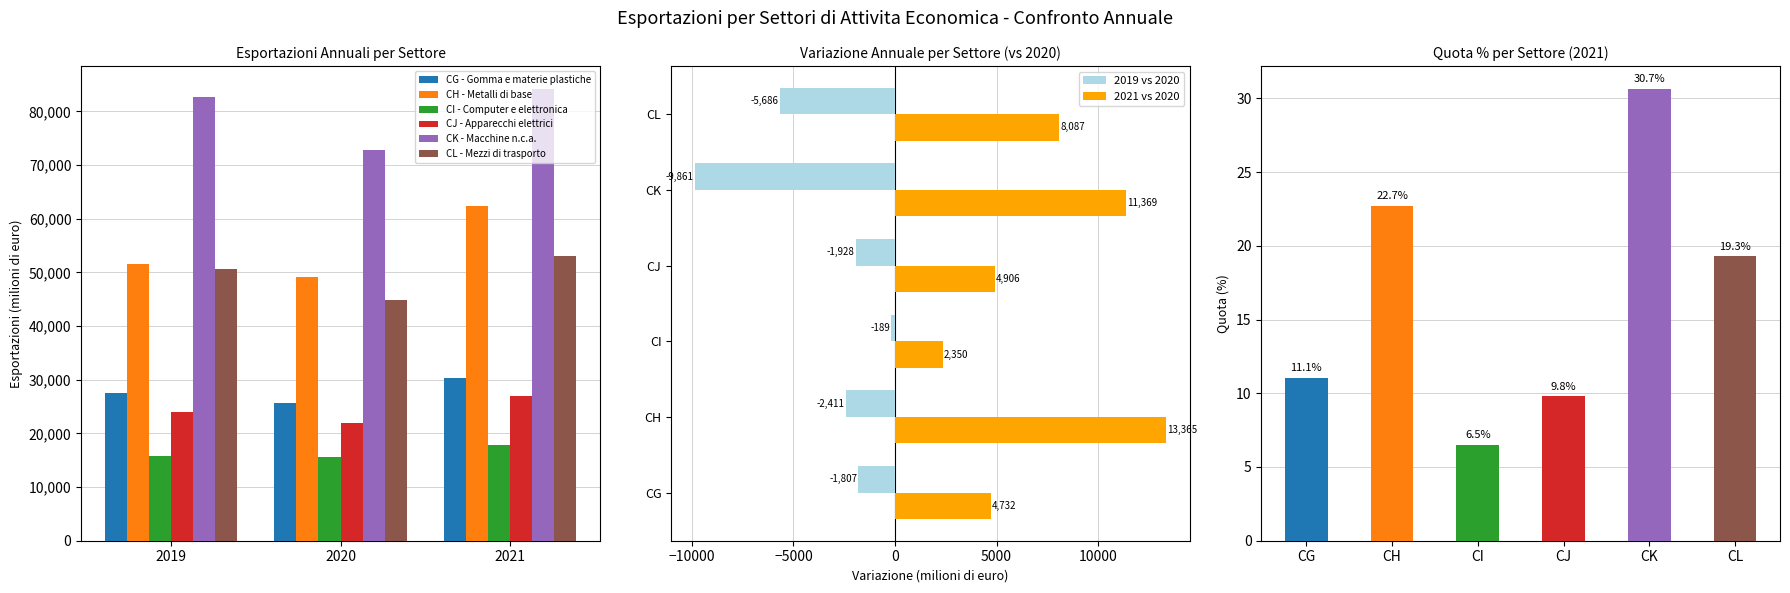

Rank the series by their maximum value, from highest to lowest.

CK - Macchine n.c.a., CH - Metalli di base, CL - Mezzi di trasporto, CG - Gomma e materie plastiche, CJ - Apparecchi elettrici, CI - Computer e elettronica